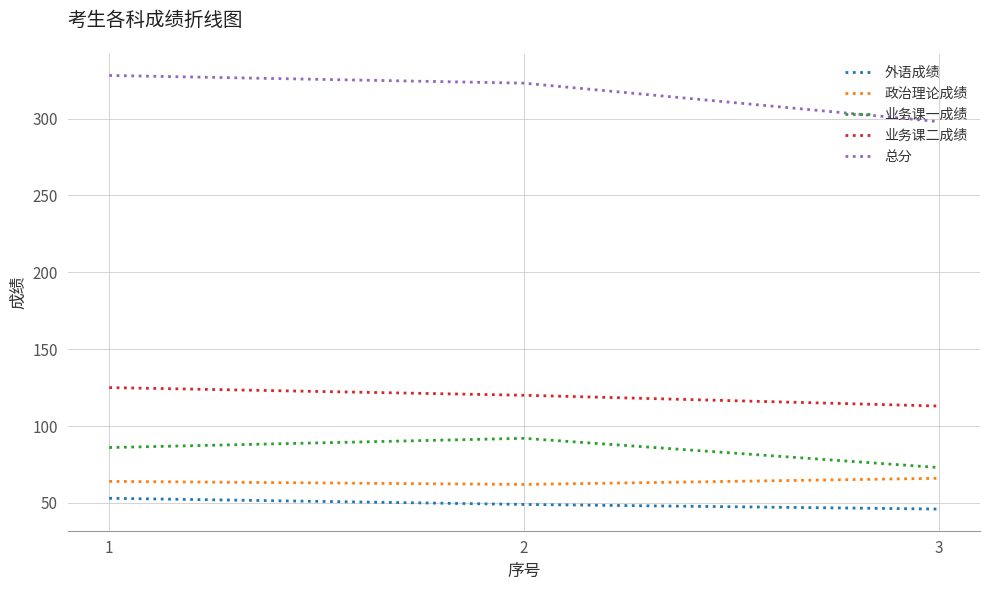

Is it true that 业务课一成绩 equals 51 at 2?

False